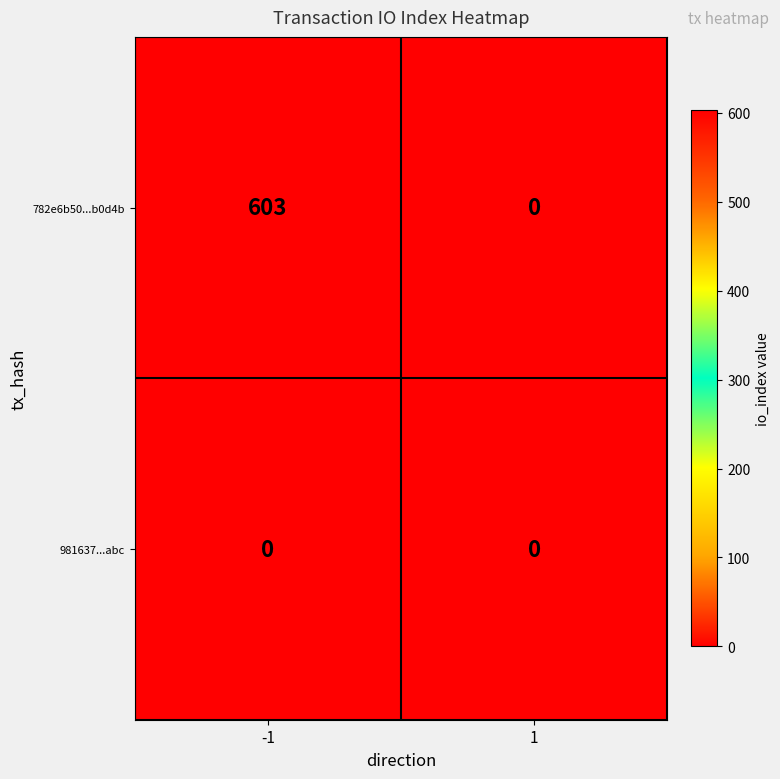

Reading right to left, transcribe all the data shown in this chart.

782e6b50...b0d4b: 1=0	-1=603
981637...abc: 1=0	-1=0